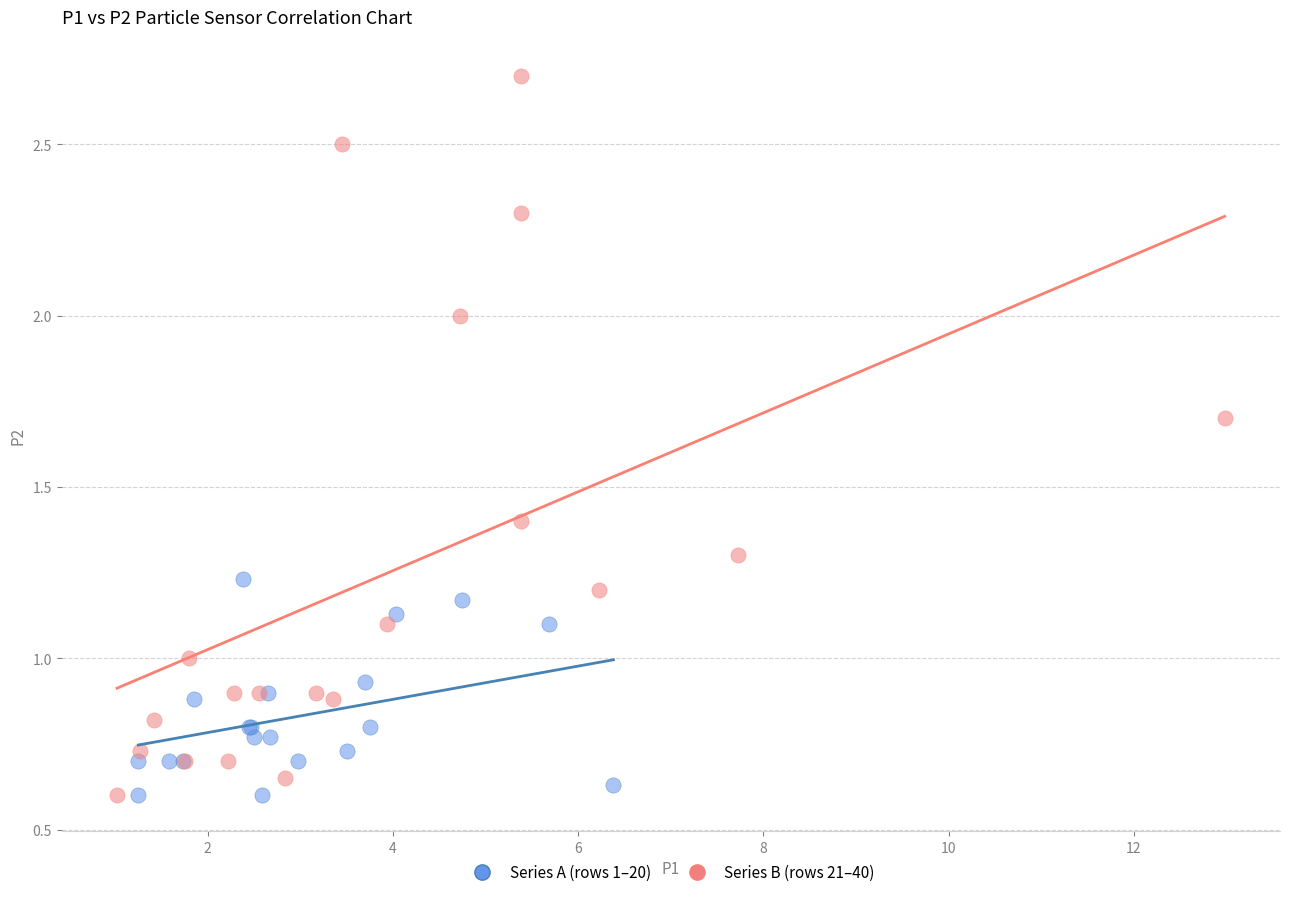

Which series has the widest spread of Y values?

Series B (rows 21–40)